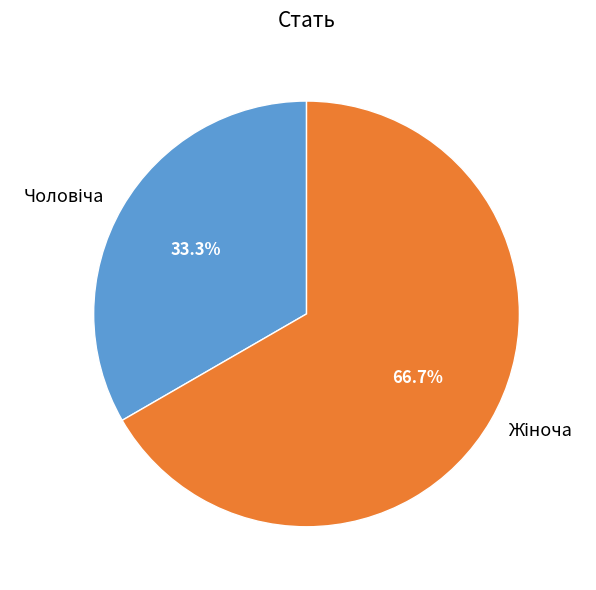

Does any single category account for the majority?

Yes